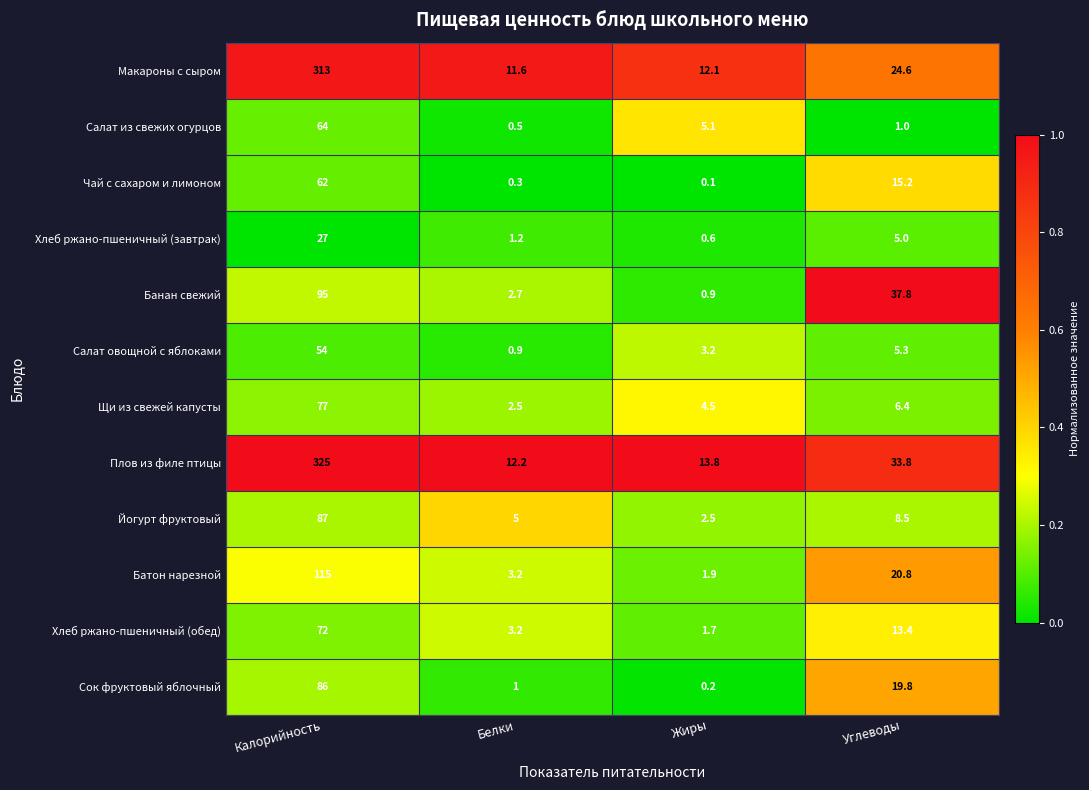

Rank the series at Калорийность from lowest to highest value.

Хлеб ржано-пшеничный (завтрак), Салат овощной с яблоками, Чай с сахаром и лимоном, Салат из свежих огурцов, Хлеб ржано-пшеничный (обед), Щи из свежей капусты, Сок фруктовый яблочный, Йогурт фруктовый, Банан свежий, Батон нарезной, Макароны с сыром, Плов из филе птицы